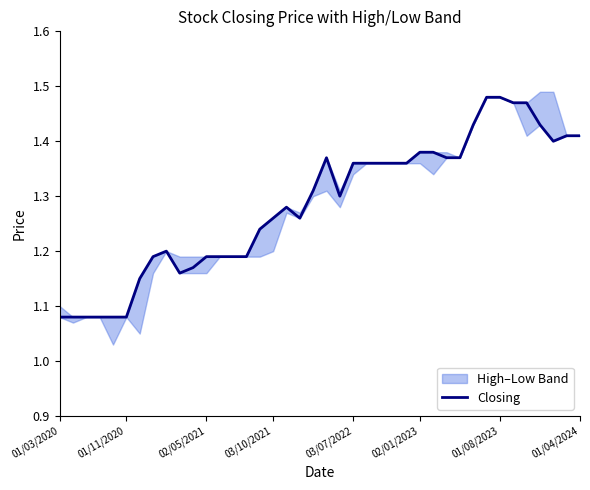

How many points are higher than both their immediate neighbors (excluding endpoints)?

3